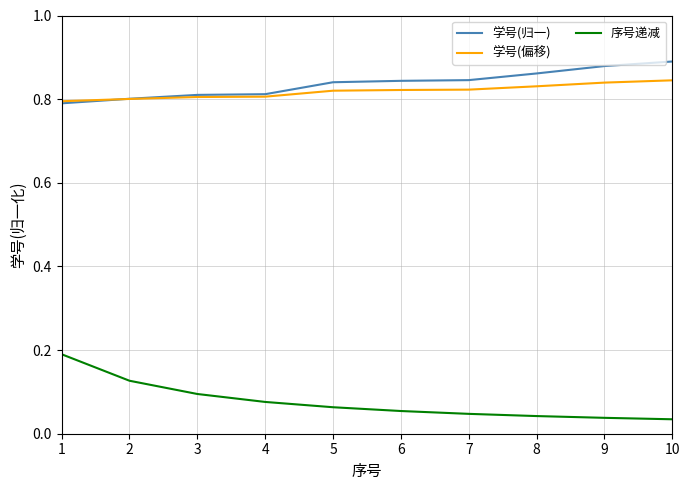

Which series has the widest spread of values?

序号递减